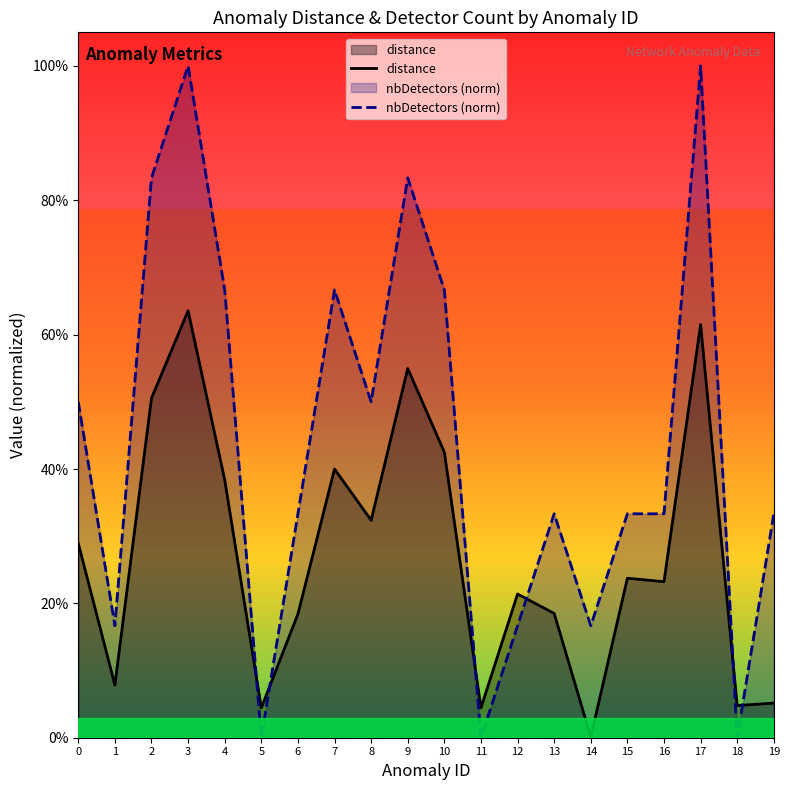

What is the average value of the distance series?

0.3